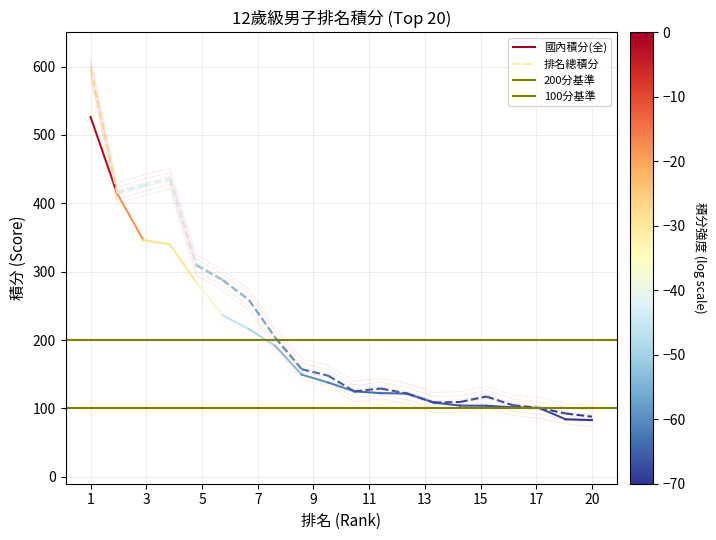

At which category does the chart reach its peak across all series?

1